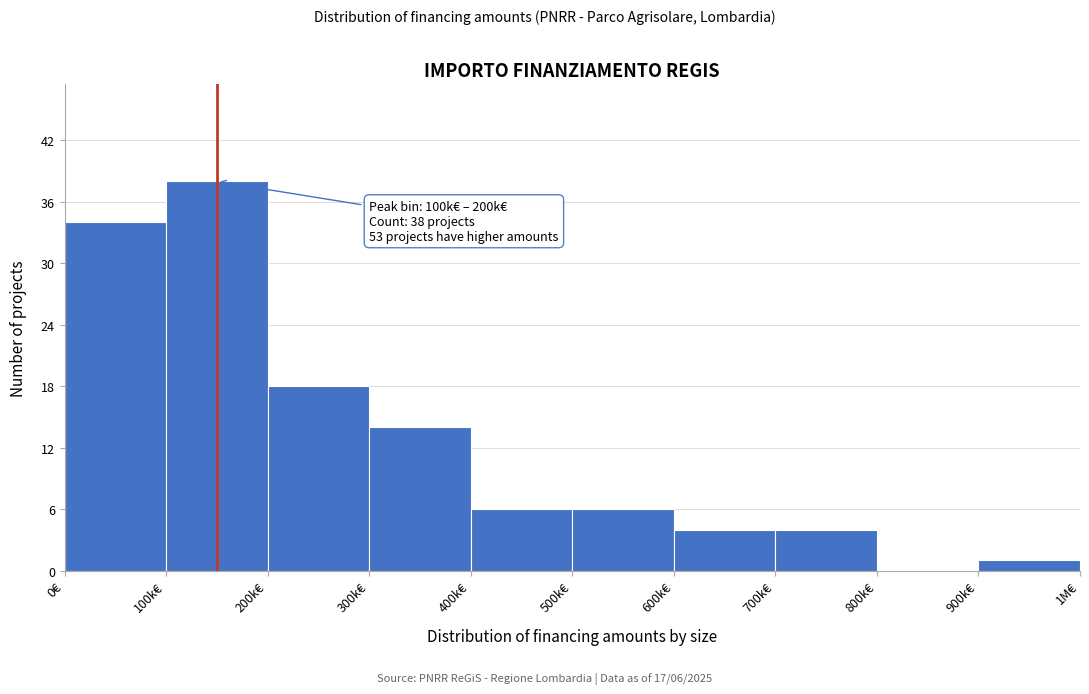

Reading left to right, what are all the values shown in this chart?

0€=34	100k€=38	200k€=18	300k€=14	400k€=6	500k€=6	600k€=4	700k€=4	800k€=0	900k€=1